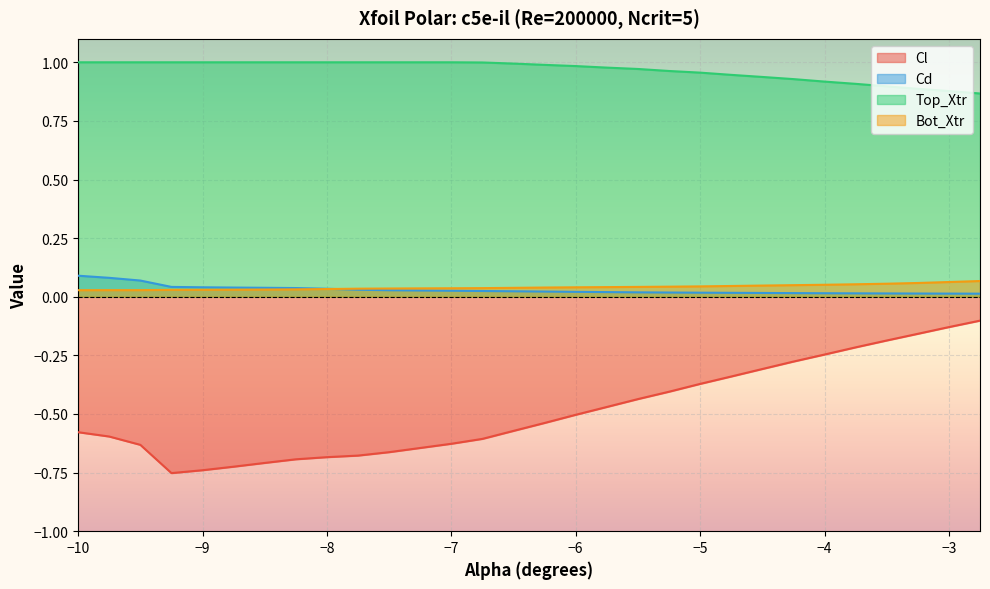

At how many categories does at least one series exceed 0?

30